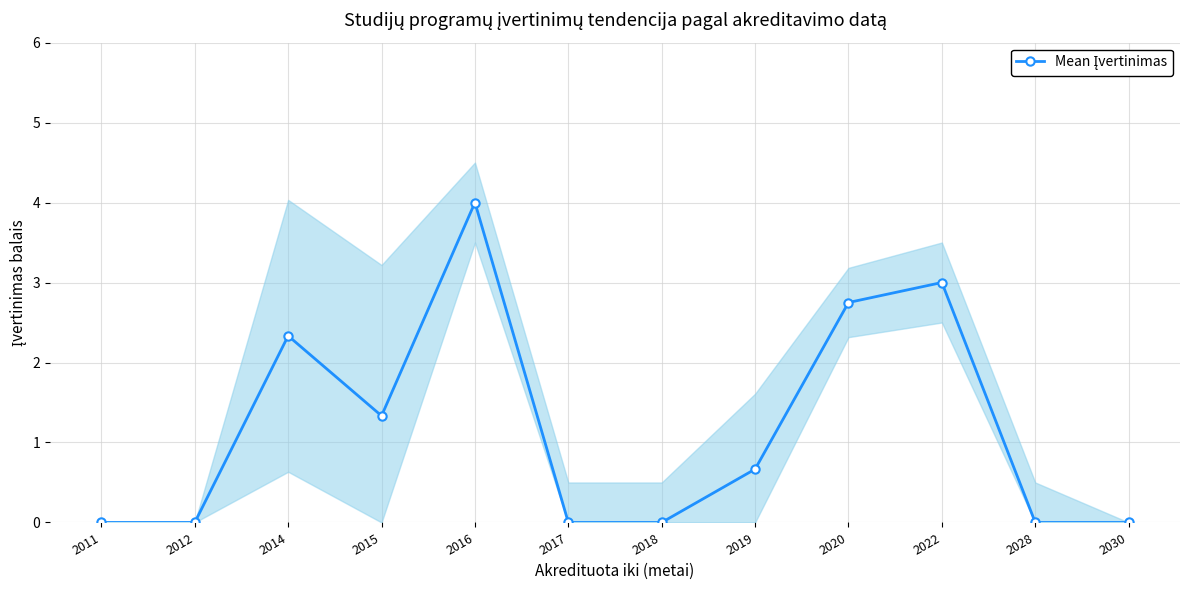

At which category does the chart reach its minimum across all series?

2011